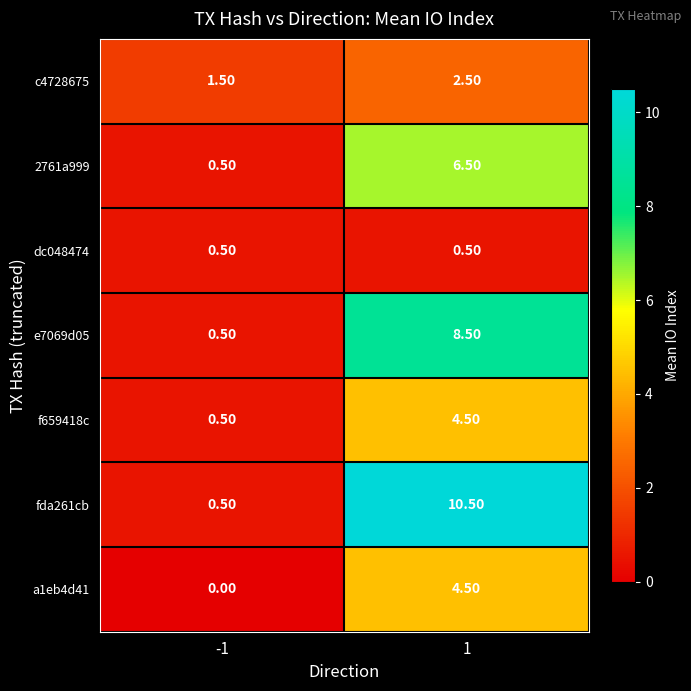

What is the average value of the e7069d05 series?

4.5